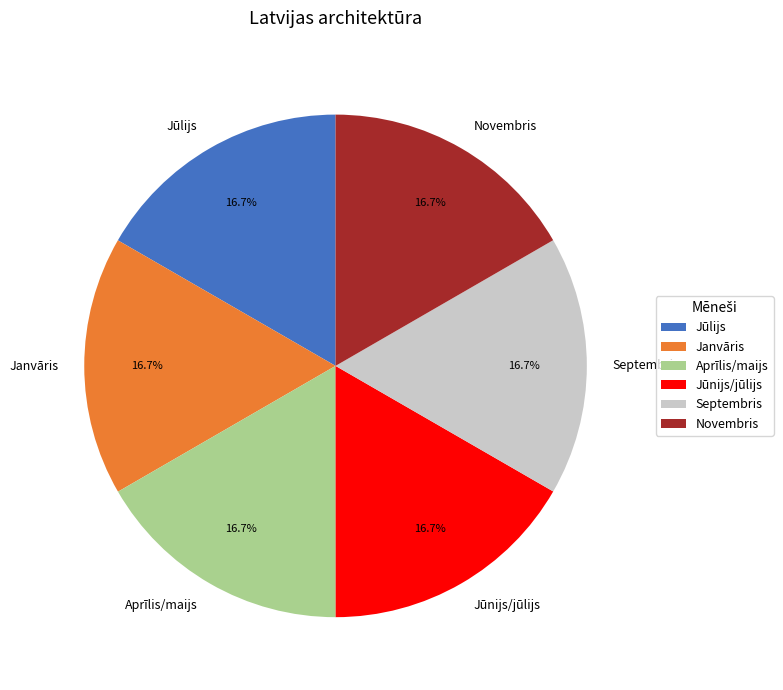

Is it true that Janvāris is 32% of the pie?

False